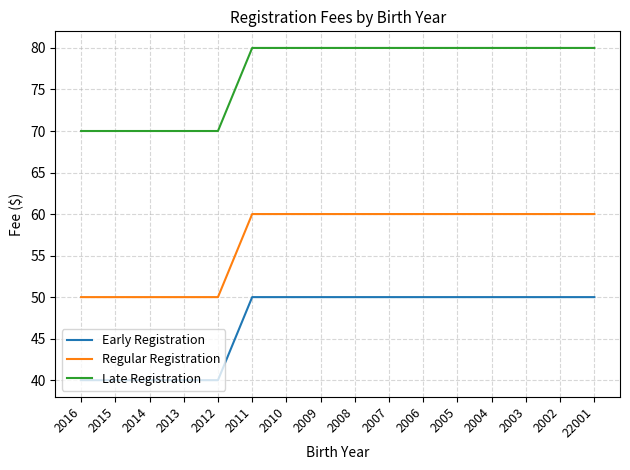

What position from the right is 2006?

6